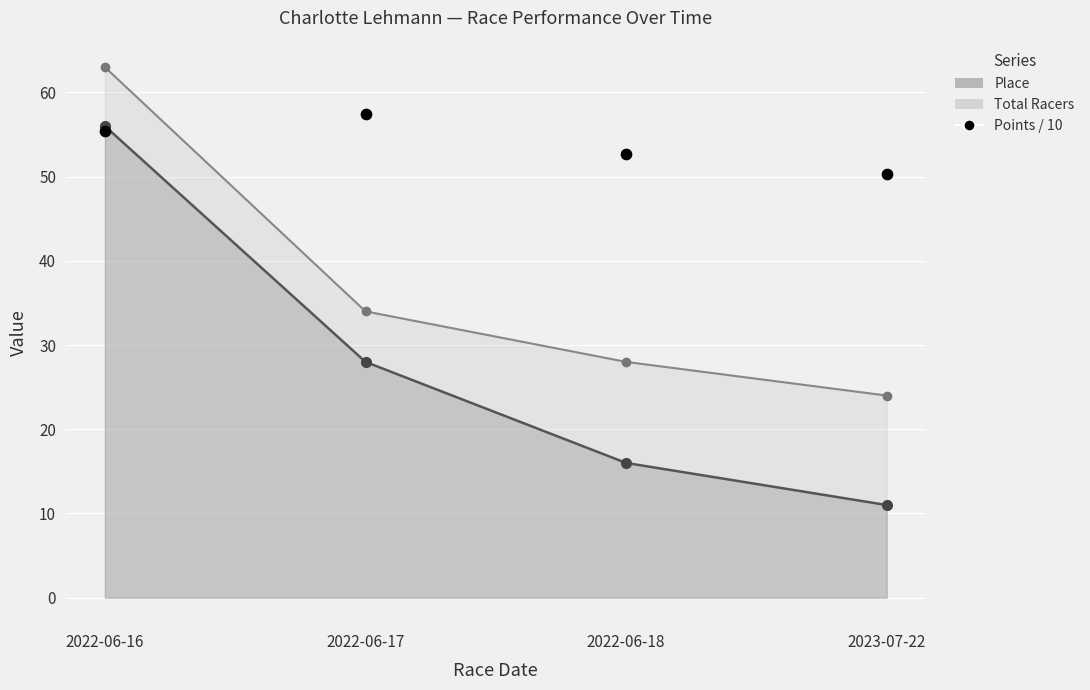

Which series contains the lowest Y value?

Place